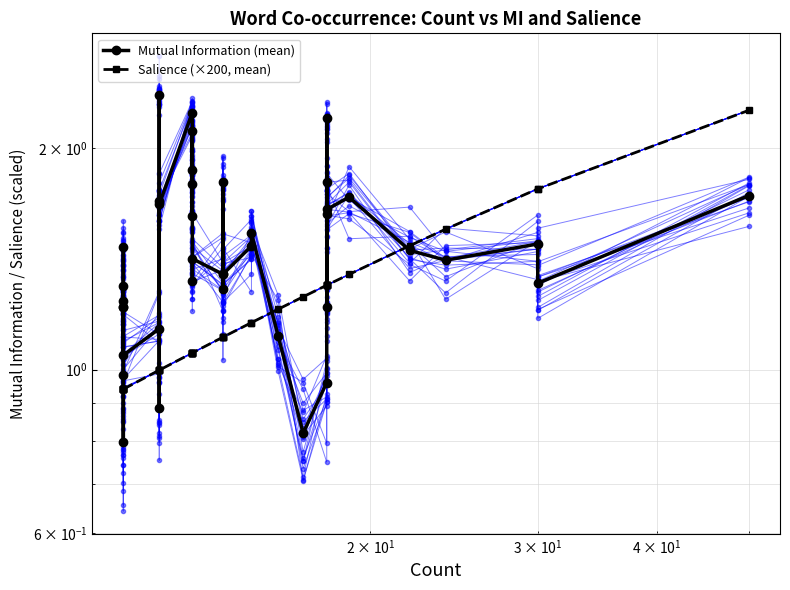

List the series in order of their peak value, lowest first.

Salience (×200, mean), Mutual Information (mean)